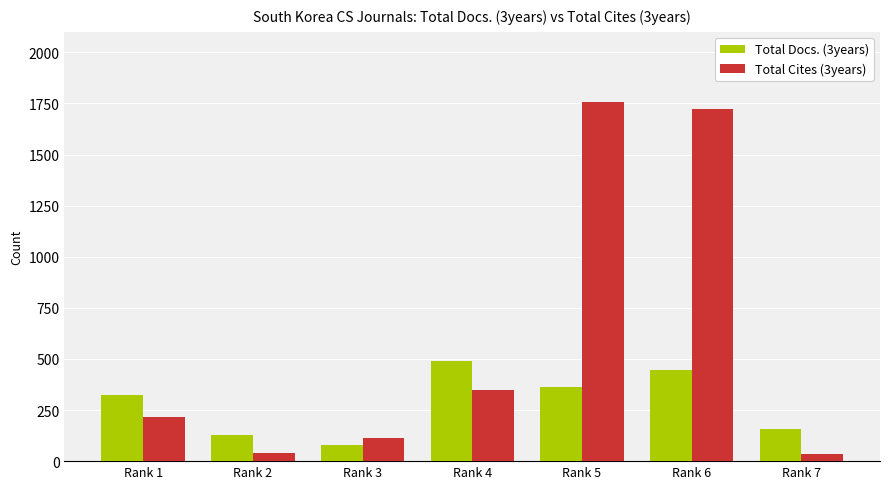

What is the spread (max minus min) of values at Rank 3?

35